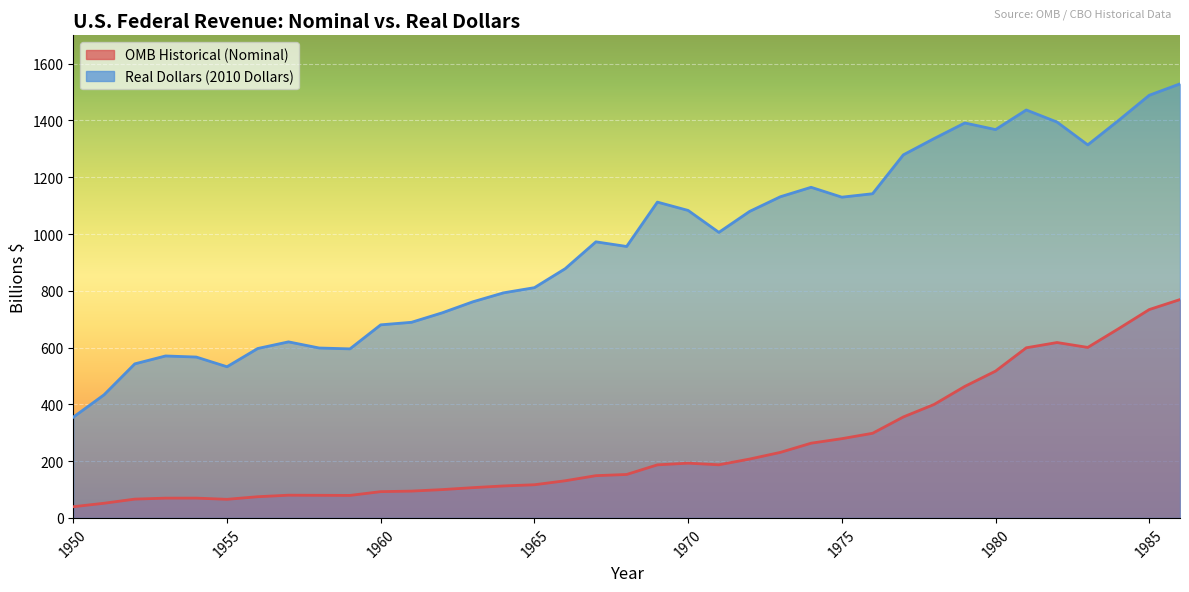

How many data points does each series have?

37